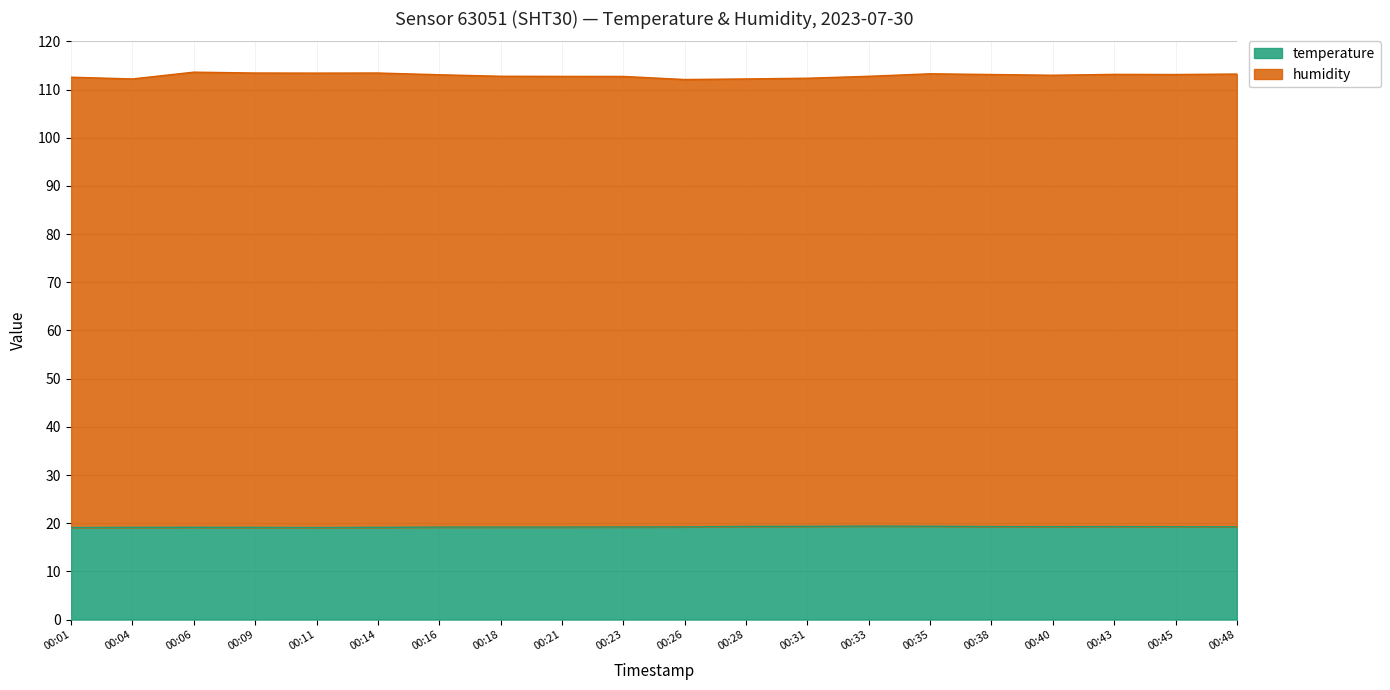

What is the highest value of the temperature series?

19.4